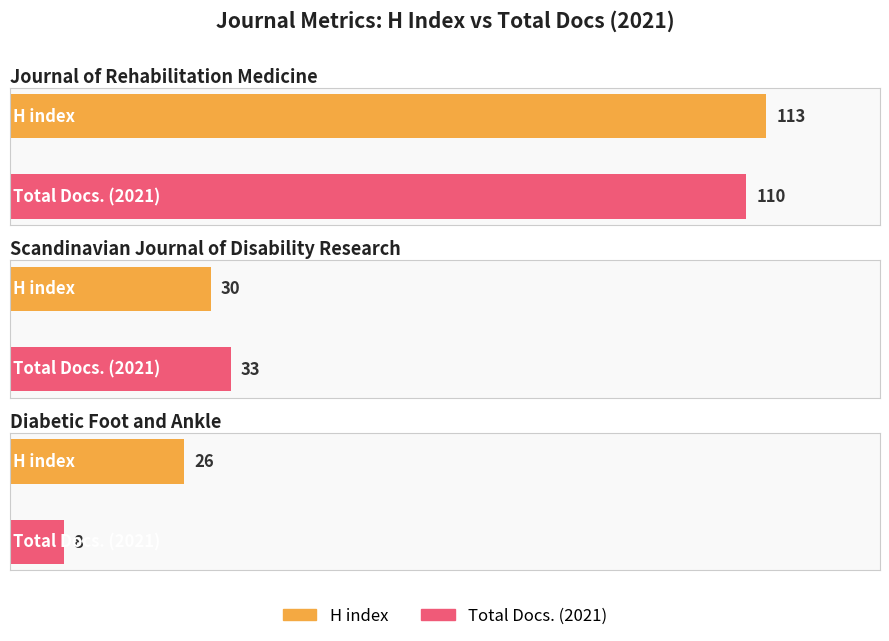

The value of H index at Scandinavian Journal of Disability Research is 30. True or false?

True